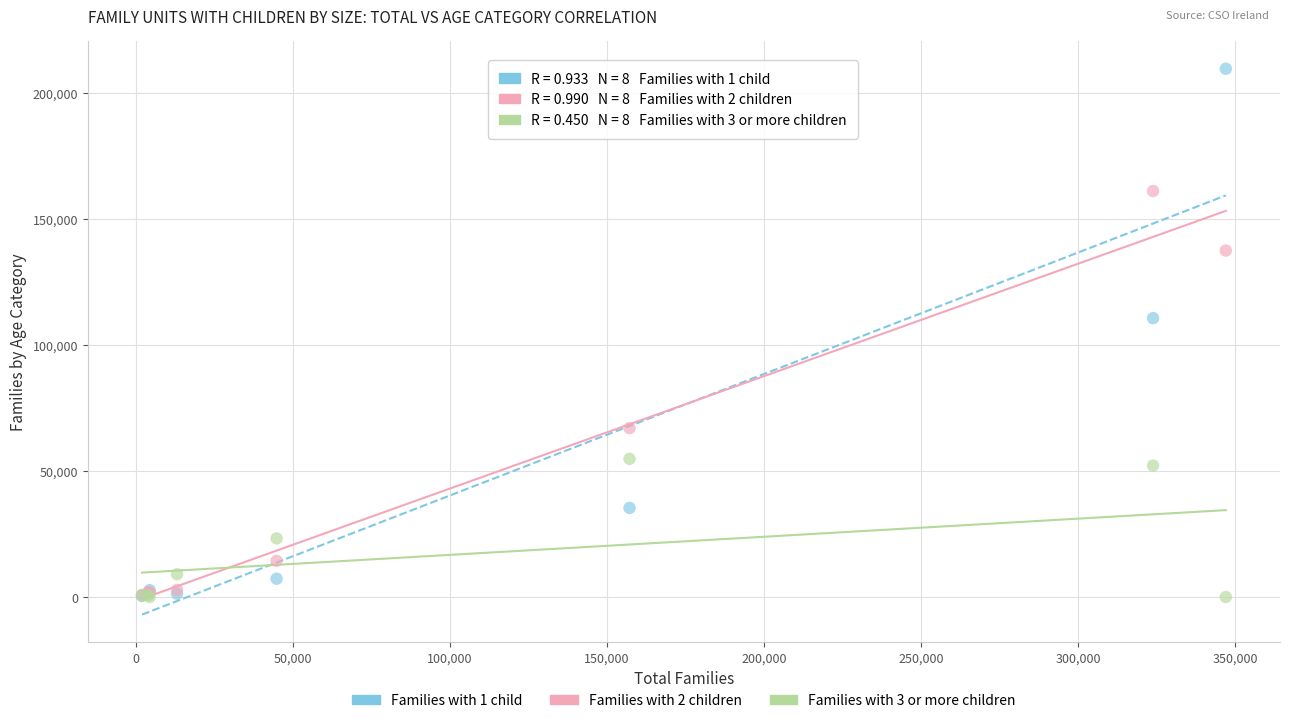

Across all series, what Y value is closest to 104767?

110604